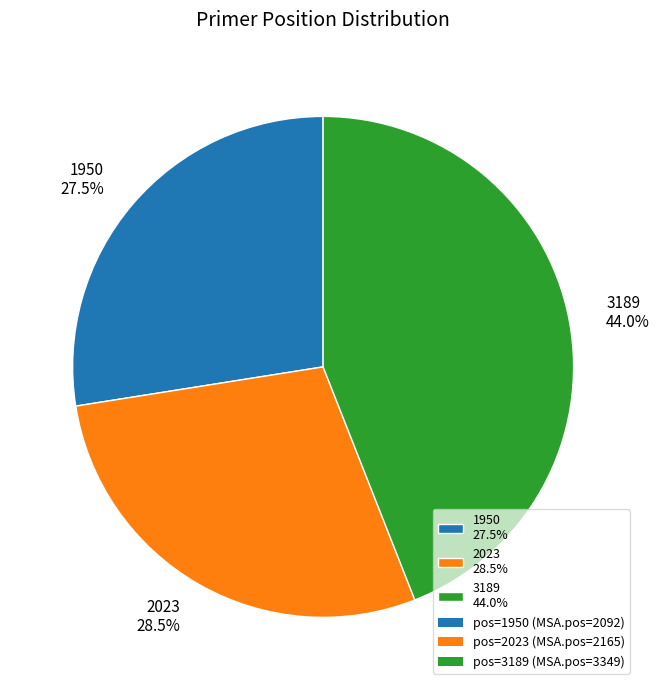

What percentage is the 3189 slice, to the nearest percent?

44%